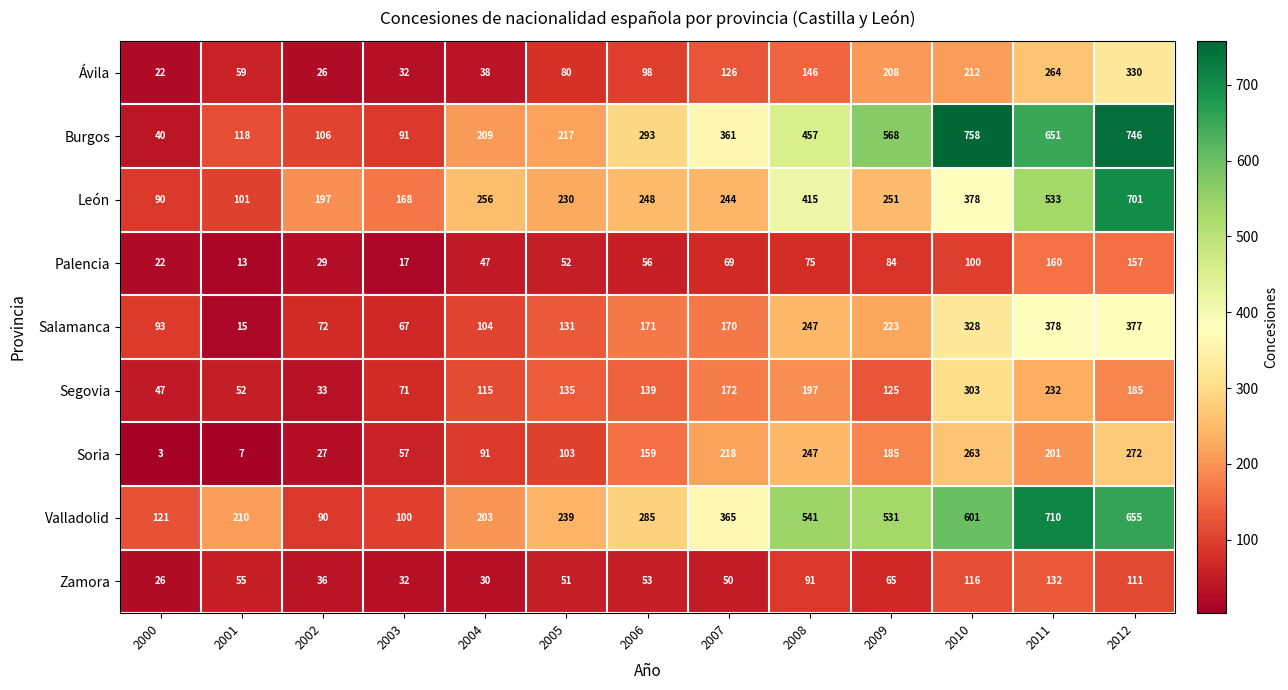

What value does the Zamora series have at 2011, to the nearest 10?

130